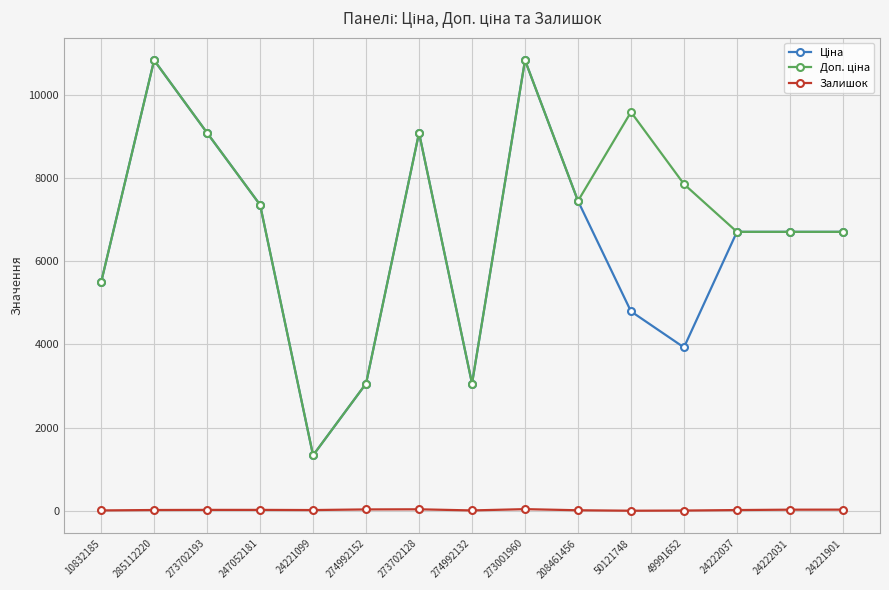

What is the value of the Залишок point at the 10th from the left?

11.0